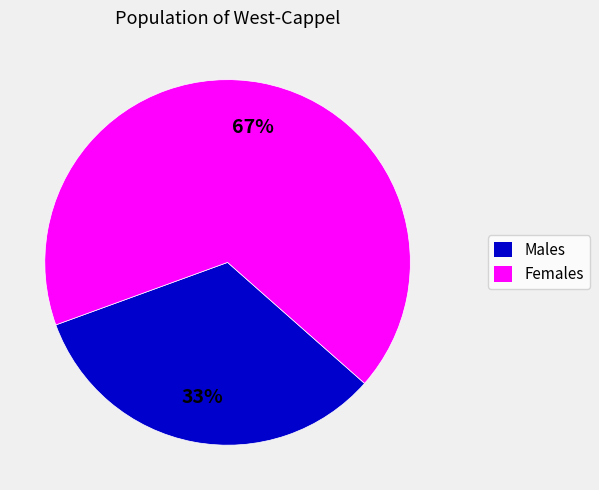

How many segments does this pie chart have?

2